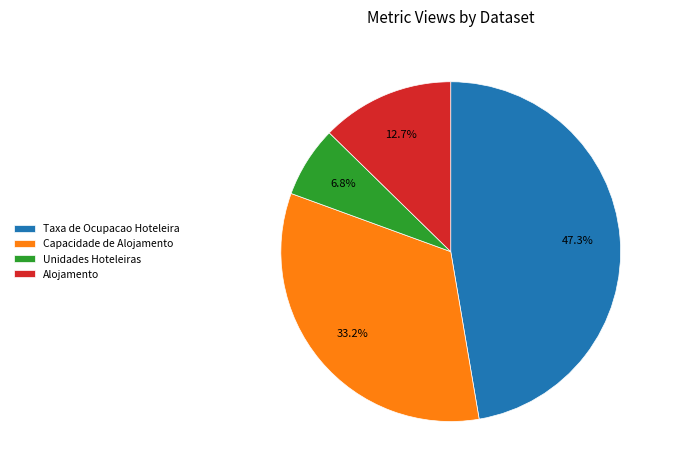

Rank the categories by value from lowest to highest.

Unidades Hoteleiras, Alojamento, Capacidade de Alojamento, Taxa de Ocupacao Hoteleira